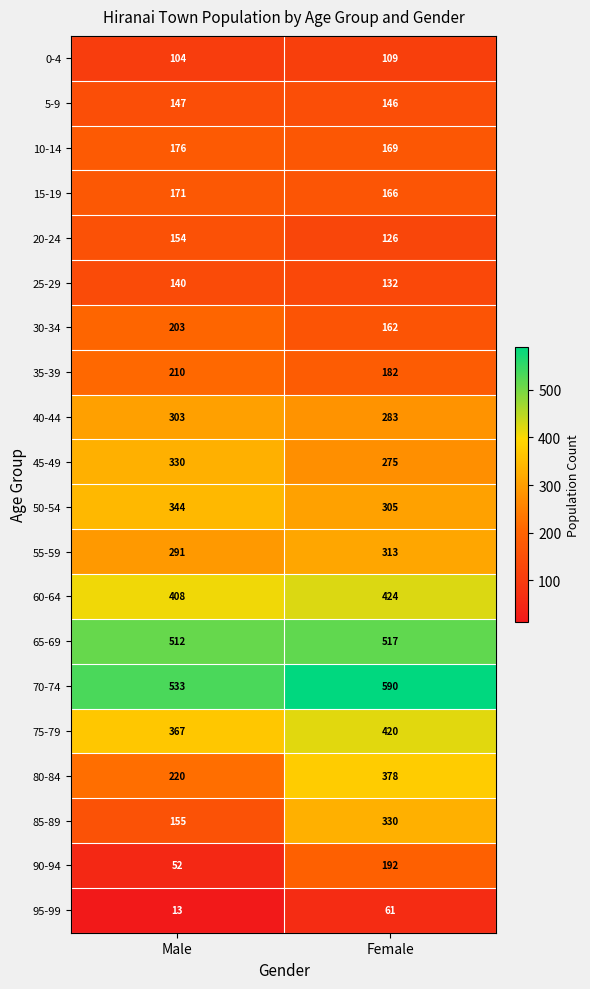

The value of 70-74 at Female is 384. True or false?

False